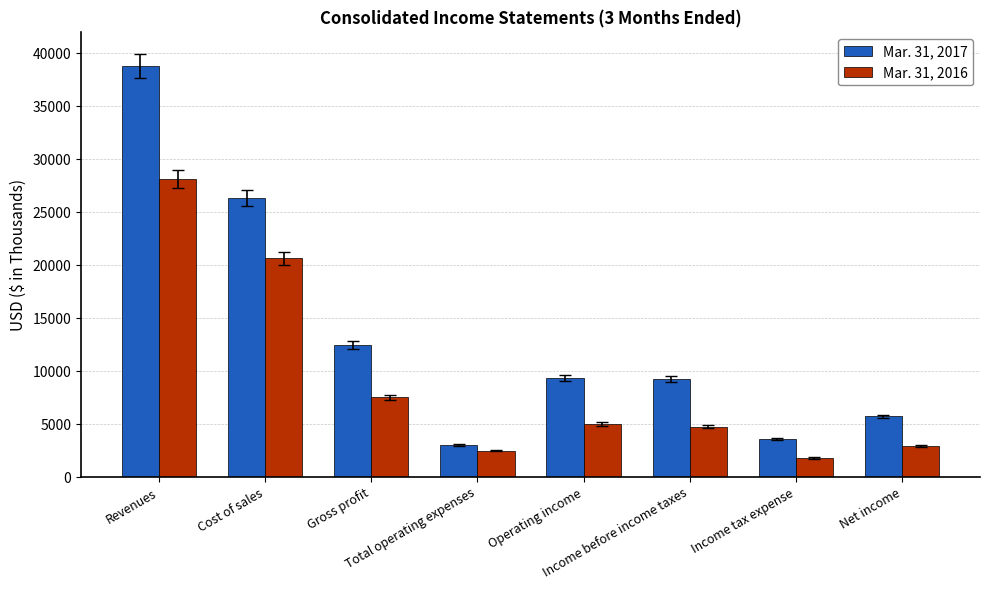

How many bars are there in each group?

2